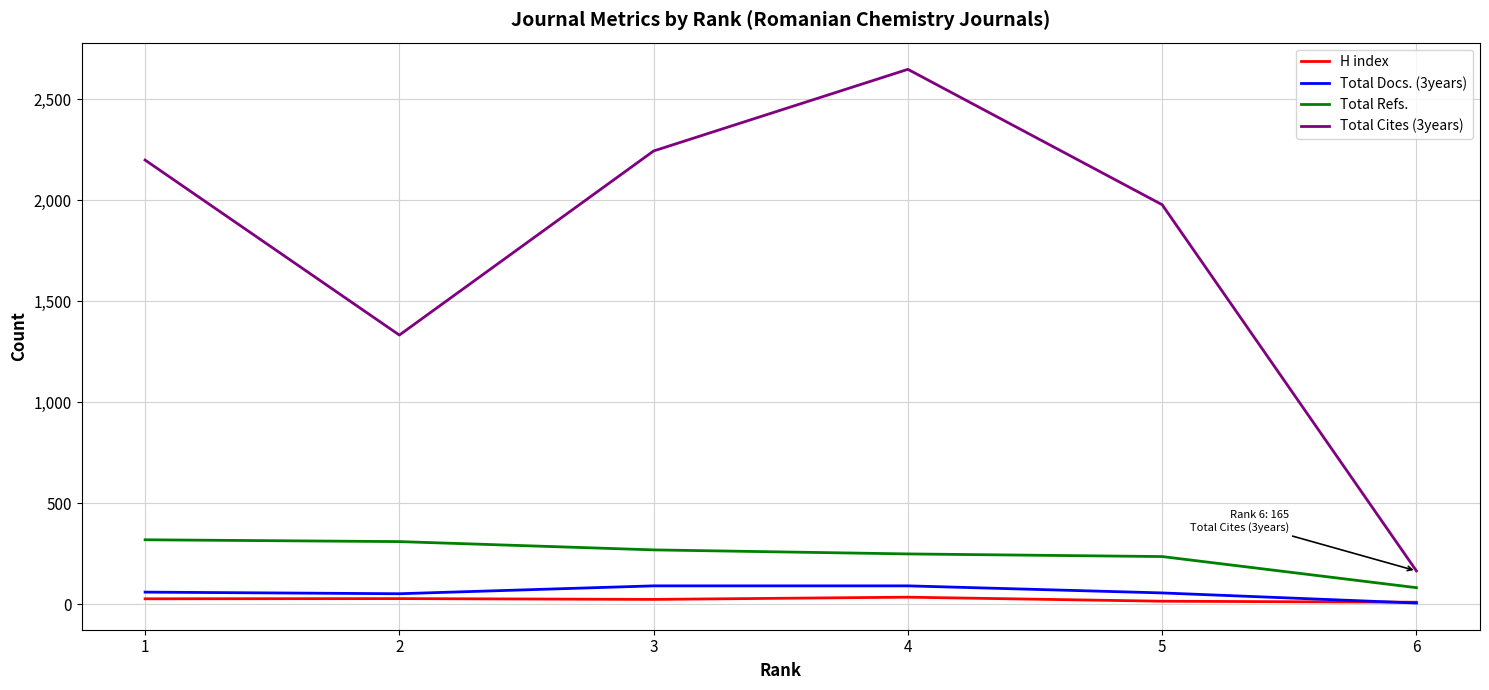

What is the greatest value displayed?

2647